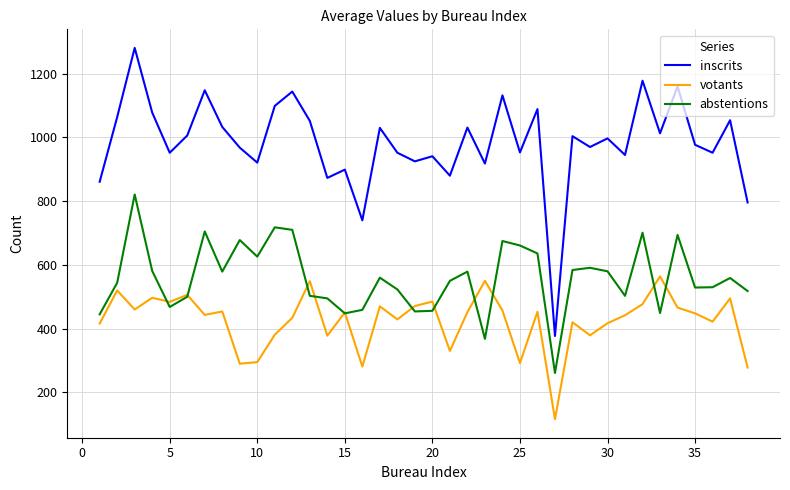

Rank the series by their average value, from lowest to highest.

votants, abstentions, inscrits